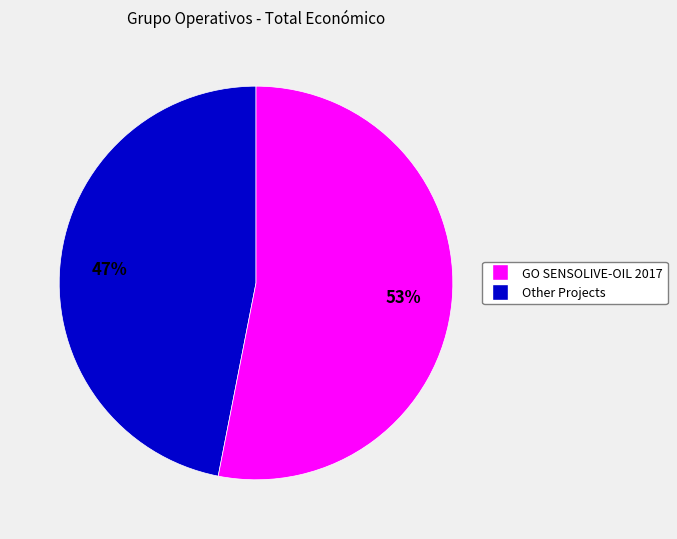

Is there any slice that represents more than half of the pie?

Yes